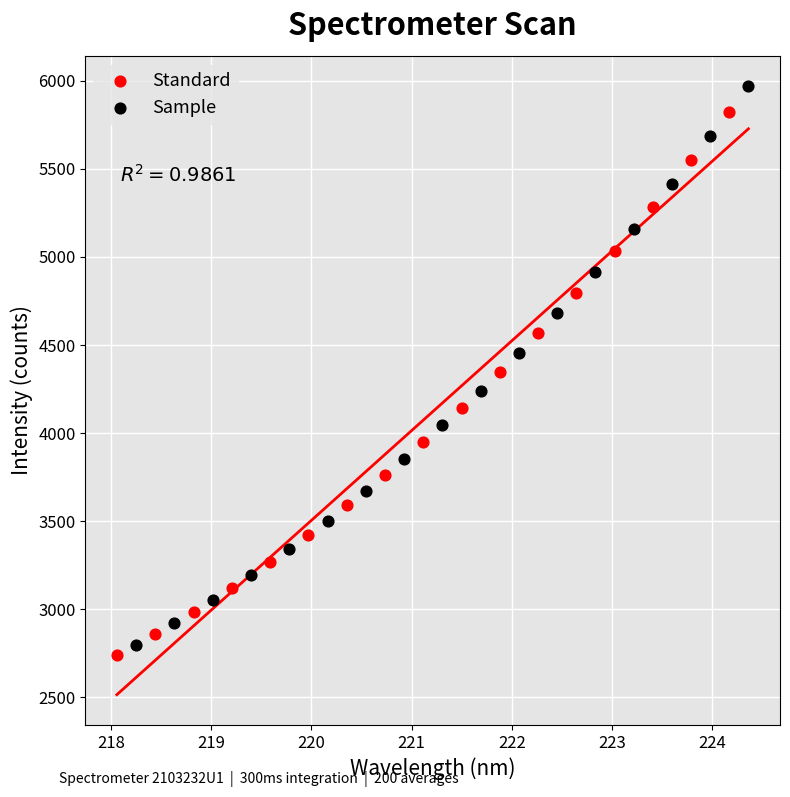

Which series has the largest Y range (max minus min)?

Sample